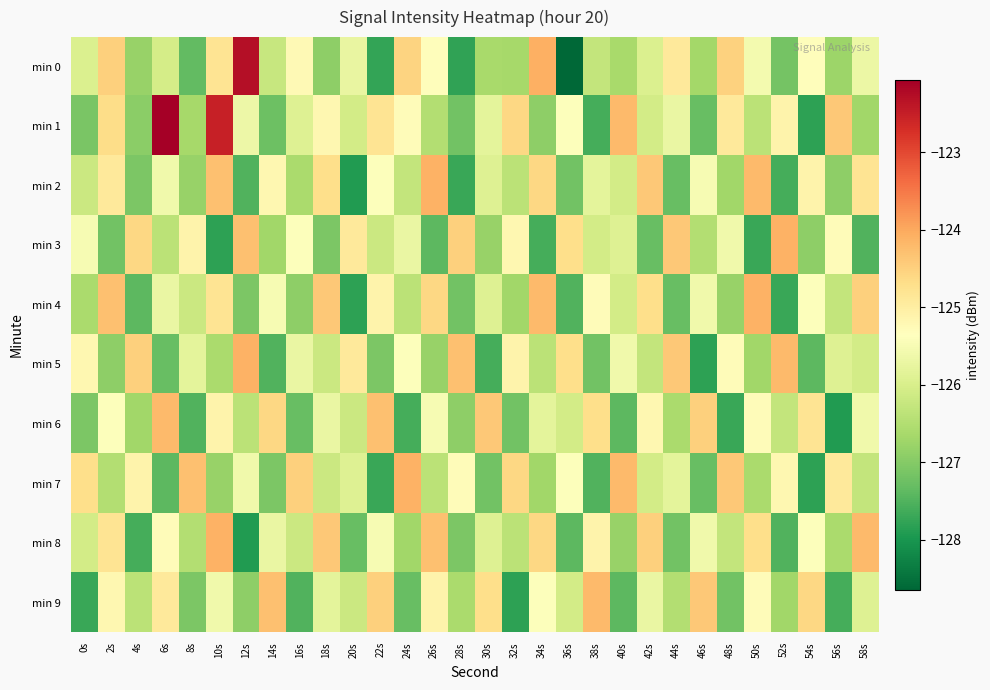

At 38s, list the series in order from smallest to largest.

min 1, min 7, min 5, min 0, min 3, min 2, min 4, min 8, min 6, min 9